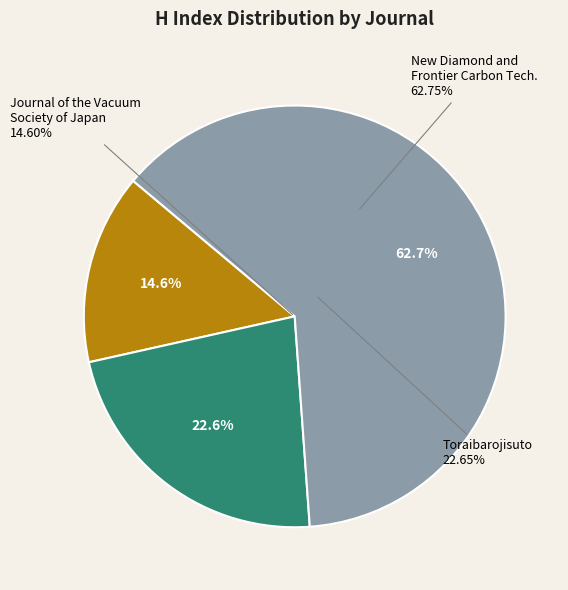

What percentage is NOT represented by Toraibarojisuto/Journal of Japanese Society of Tribologists?

77.4%